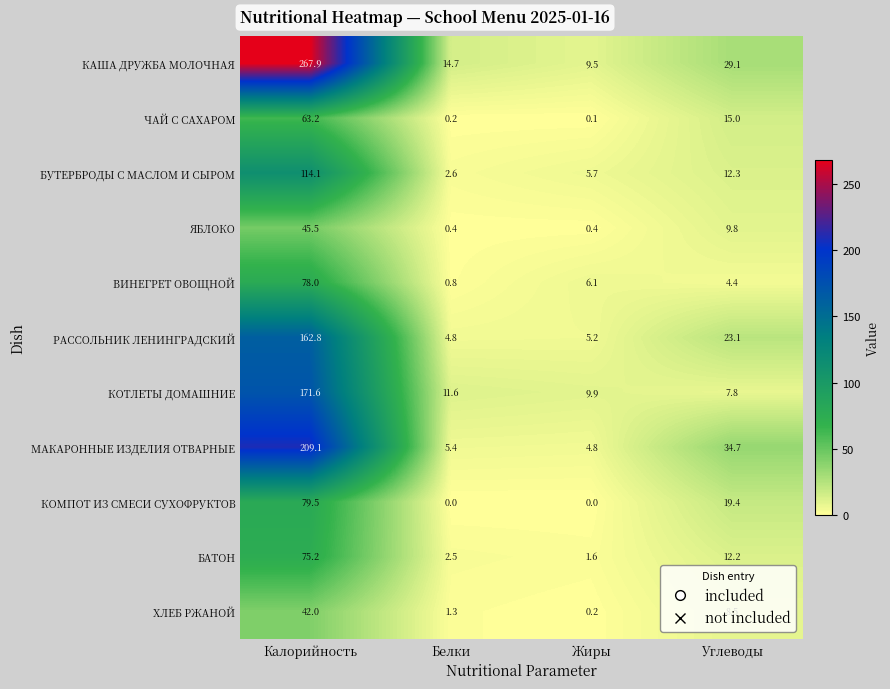

At Белки, list the series in order from largest to smallest.

КАША ДРУЖБА МОЛОЧНАЯ, КОТЛЕТЫ ДОМАШНИЕ, МАКАРОННЫЕ ИЗДЕЛИЯ ОТВАРНЫЕ, РАССОЛЬНИК ЛЕНИНГРАДСКИЙ, БУТЕРБРОДЫ С МАСЛОМ И СЫРОМ, БАТОН, ХЛЕБ РЖАНОЙ, ВИНЕГРЕТ ОВОЩНОЙ, ЯБЛОКО, ЧАЙ С САХАРОМ, КОМПОТ ИЗ СМЕСИ СУХОФРУКТОВ